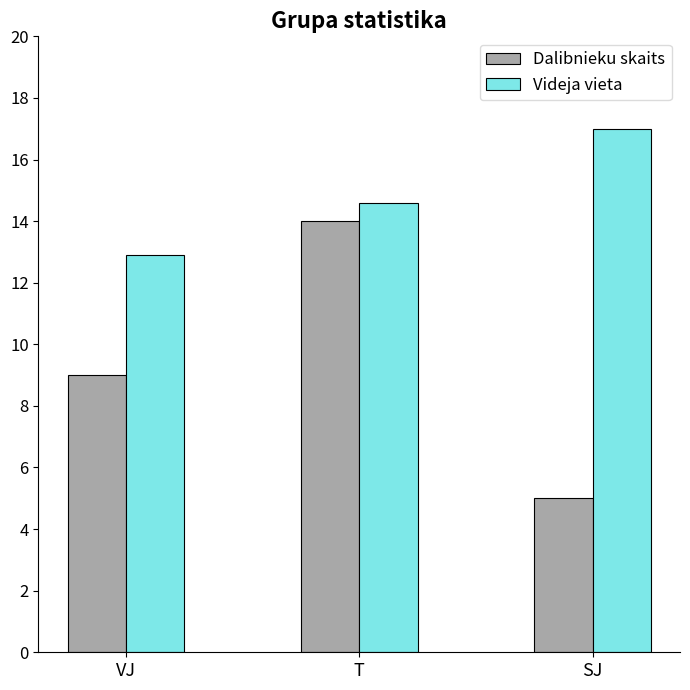

Is it true that Dalibnieku skaits equals 8.3 at SJ?

False